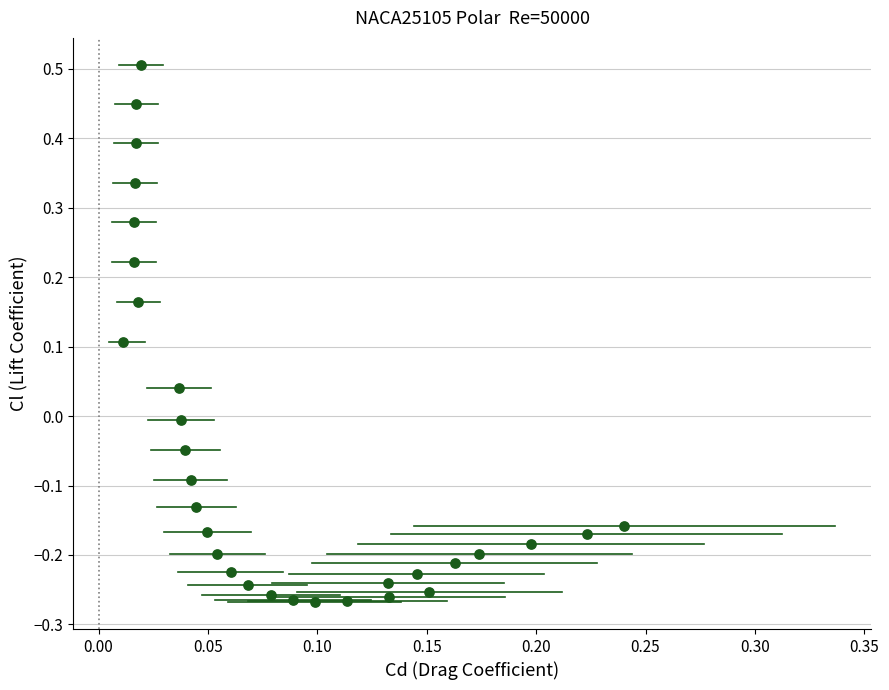

What is the range of Y values (max minus min)?

0.8